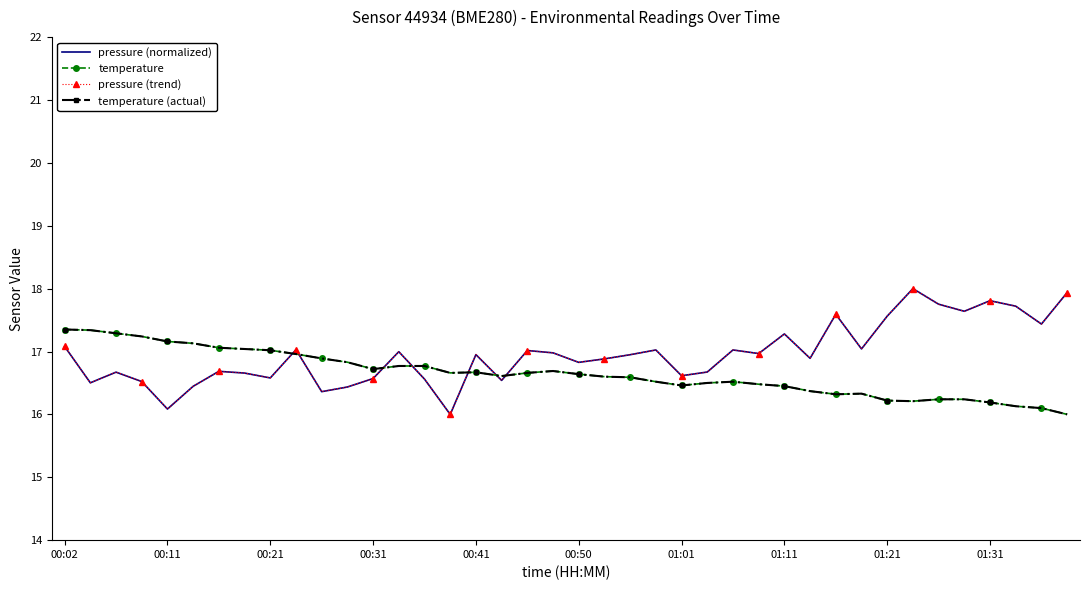

Reading right to left, transcribe all the data shown in this chart.

pressure (normalized): 17.9	17.4	17.7	17.8	17.6	17.8	18.0	17.6	17.0	17.6	16.9	17.3	17.0	17.0	16.7	16.6	17.0	16.9	16.9	16.8	17.0	17.0	16.5	17.0	16.0	16.6	17.0	16.6	16.4	16.4	17.0	16.6	16.7	16.7	16.4	16.1	16.5	16.7	16.5	17.1
temperature: 16.0	16.1	16.1	16.2	16.2	16.2	16.2	16.2	16.3	16.3	16.4	16.4	16.5	16.5	16.5	16.5	16.5	16.6	16.6	16.6	16.7	16.7	16.6	16.7	16.7	16.8	16.8	16.7	16.8	16.9	17.0	17.0	17.0	17.1	17.1	17.2	17.2	17.3	17.3	17.4
pressure (trend): 17.9	17.4	17.7	17.8	17.6	17.8	18.0	17.6	17.0	17.6	16.9	17.3	17.0	17.0	16.7	16.6	17.0	16.9	16.9	16.8	17.0	17.0	16.5	17.0	16.0	16.6	17.0	16.6	16.4	16.4	17.0	16.6	16.7	16.7	16.4	16.1	16.5	16.7	16.5	17.1
temperature (actual): 16.0	16.1	16.1	16.2	16.2	16.2	16.2	16.2	16.3	16.3	16.4	16.4	16.5	16.5	16.5	16.5	16.5	16.6	16.6	16.6	16.7	16.7	16.6	16.7	16.7	16.8	16.8	16.7	16.8	16.9	17.0	17.0	17.0	17.1	17.1	17.2	17.2	17.3	17.3	17.4